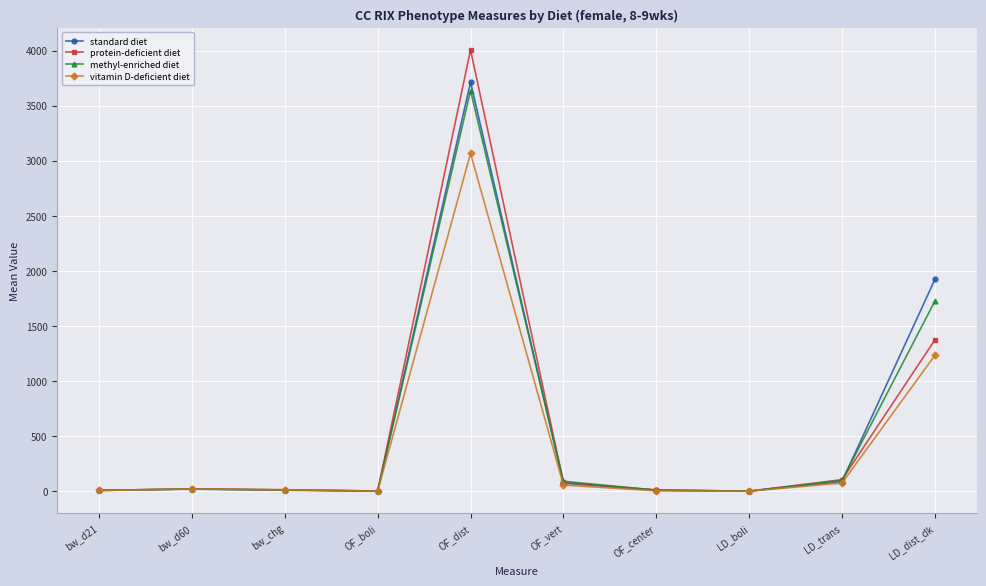

What is the label of the 5th point from the left?

OF_dist